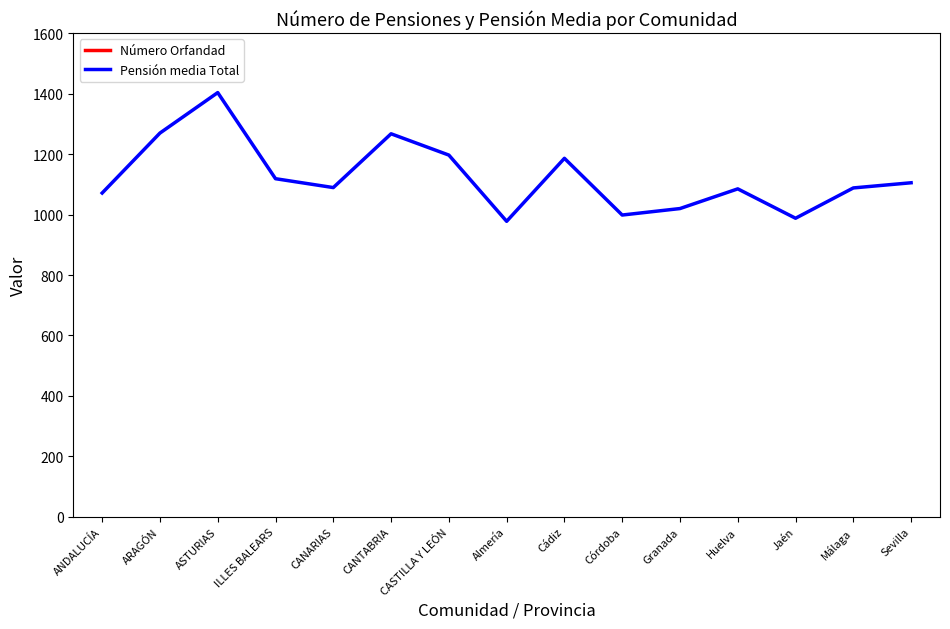

What is the spread (max minus min) of values at CANTABRIA?

3293.7